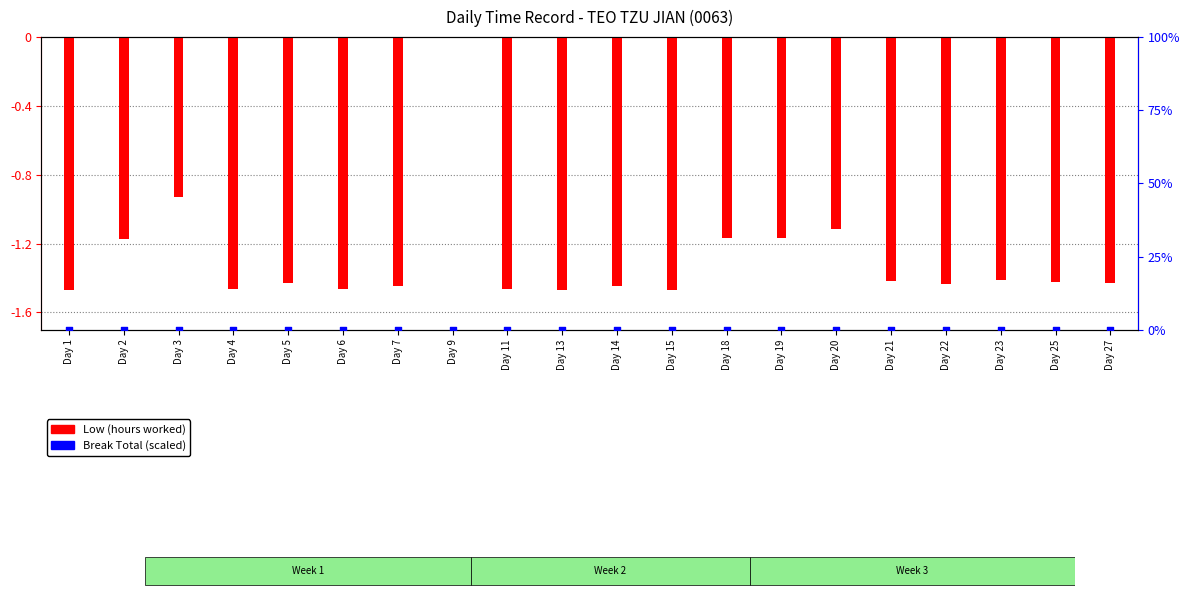

Which series has the largest Y range (max minus min)?

Low (hours worked)